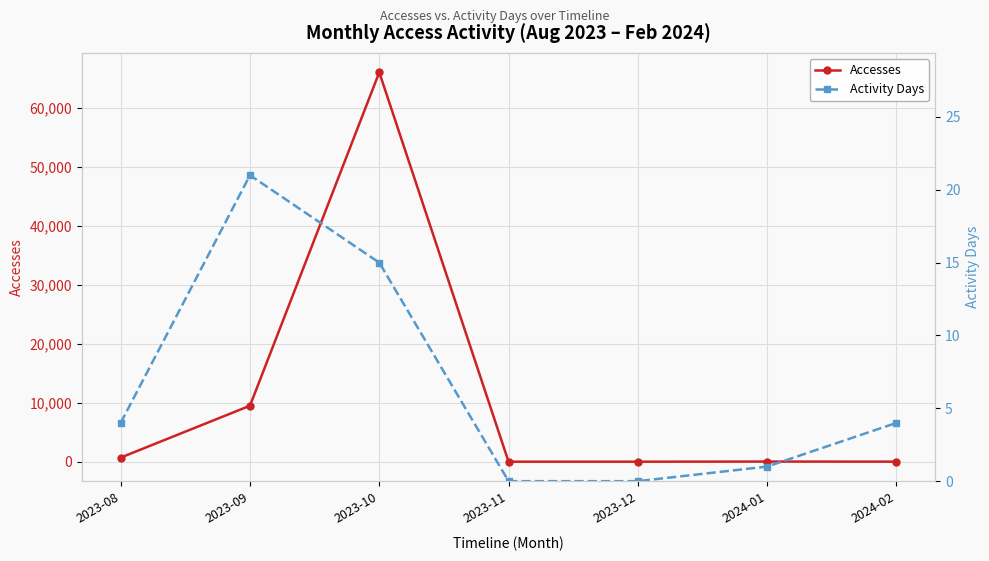

How many values in the Activity Days series are below 4?

3